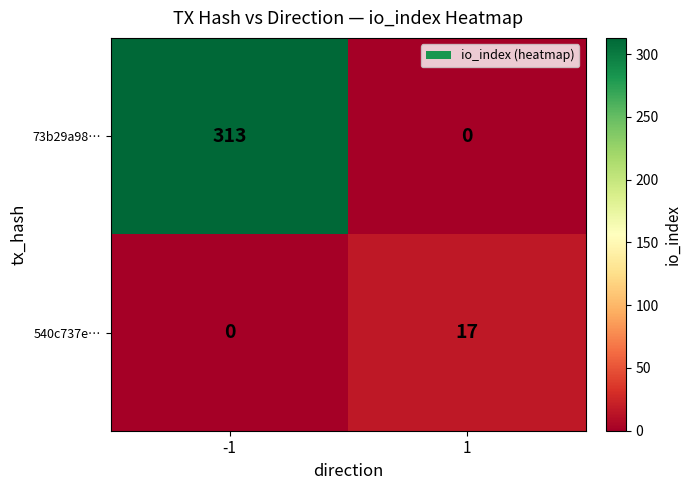

What is the sum of all 73b29a98… values?

313